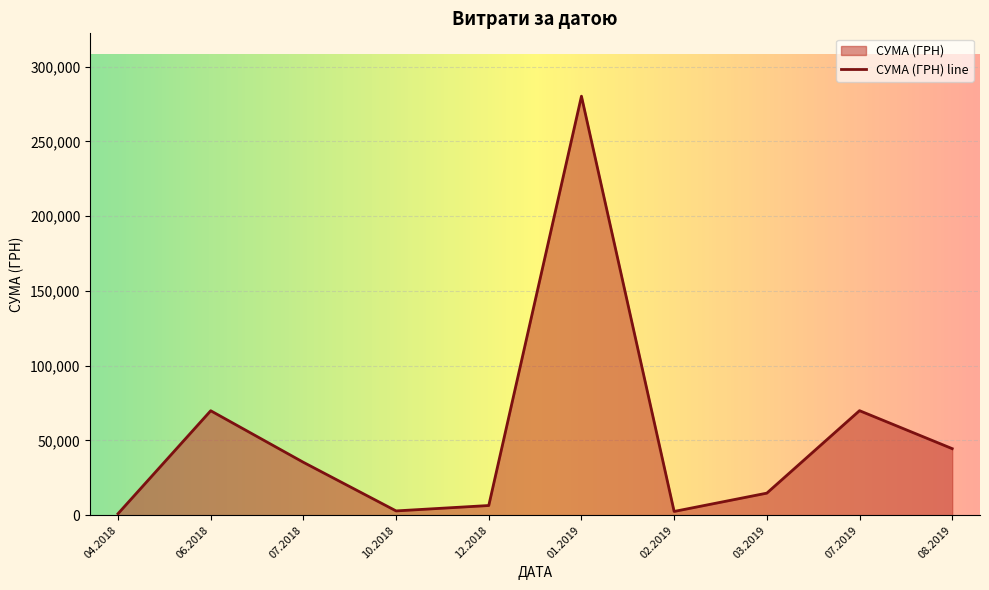

The value at 01.2019 is 151271.0. True or false?

False